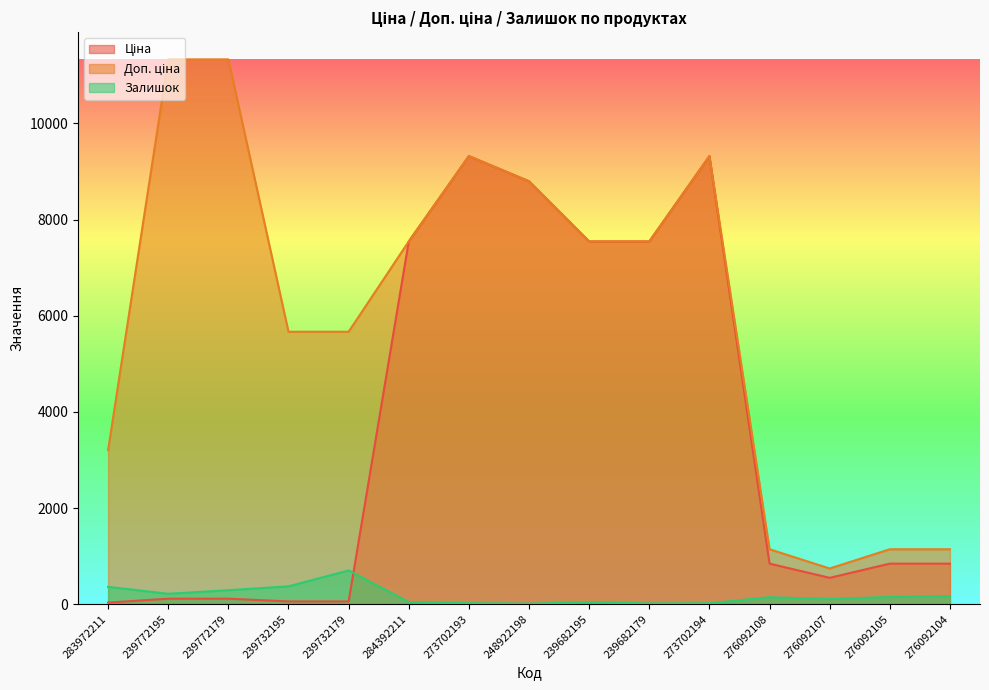

True or false: Ціна has a value of 15516.2 at 273702194.

False